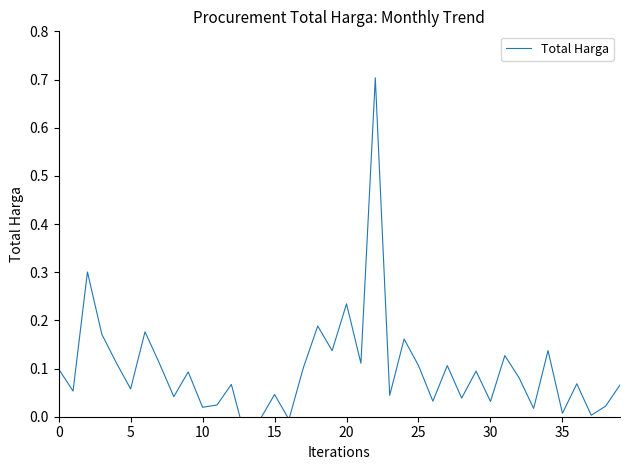

Is this an area chart (filled region under the line)?

No